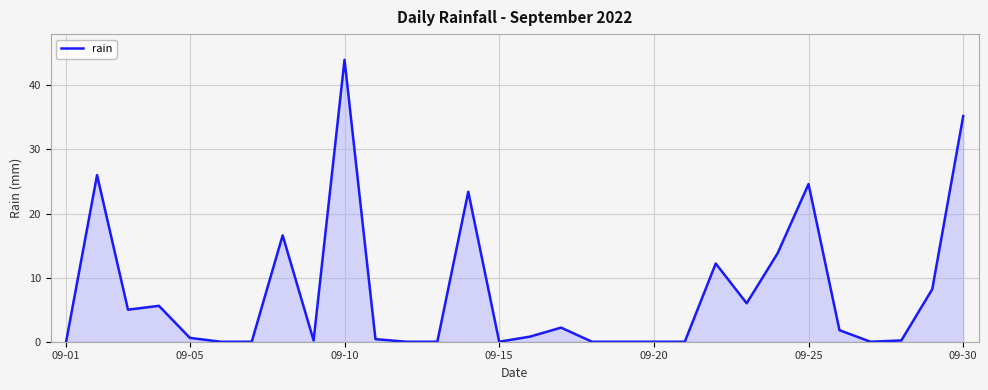

What is the difference between the maximum and minimum values?

44.0